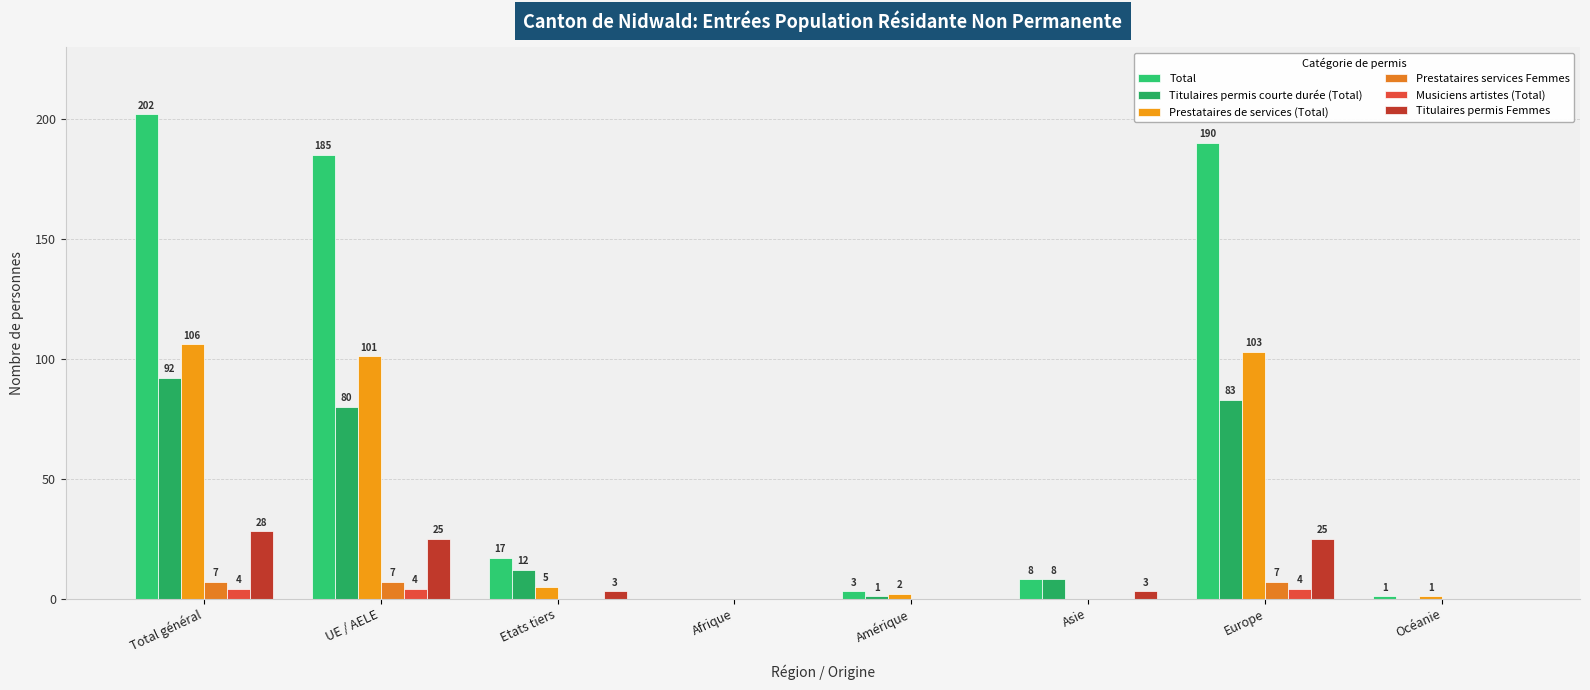

Is it true that Prestataires de services (Total) equals 176 at Total général?

False